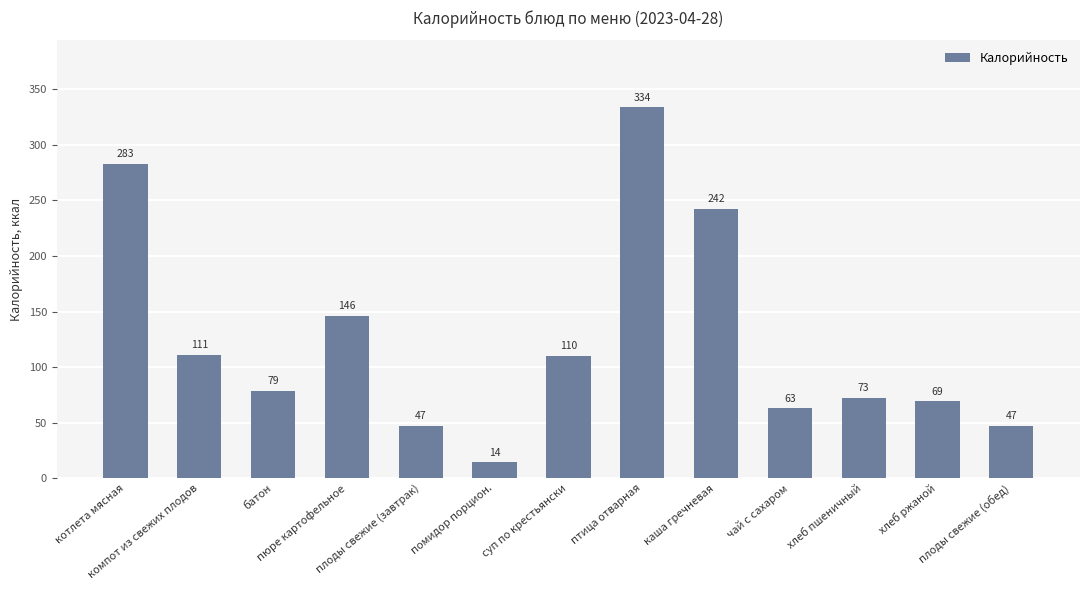

What is the maximum value shown in the chart?

334.0